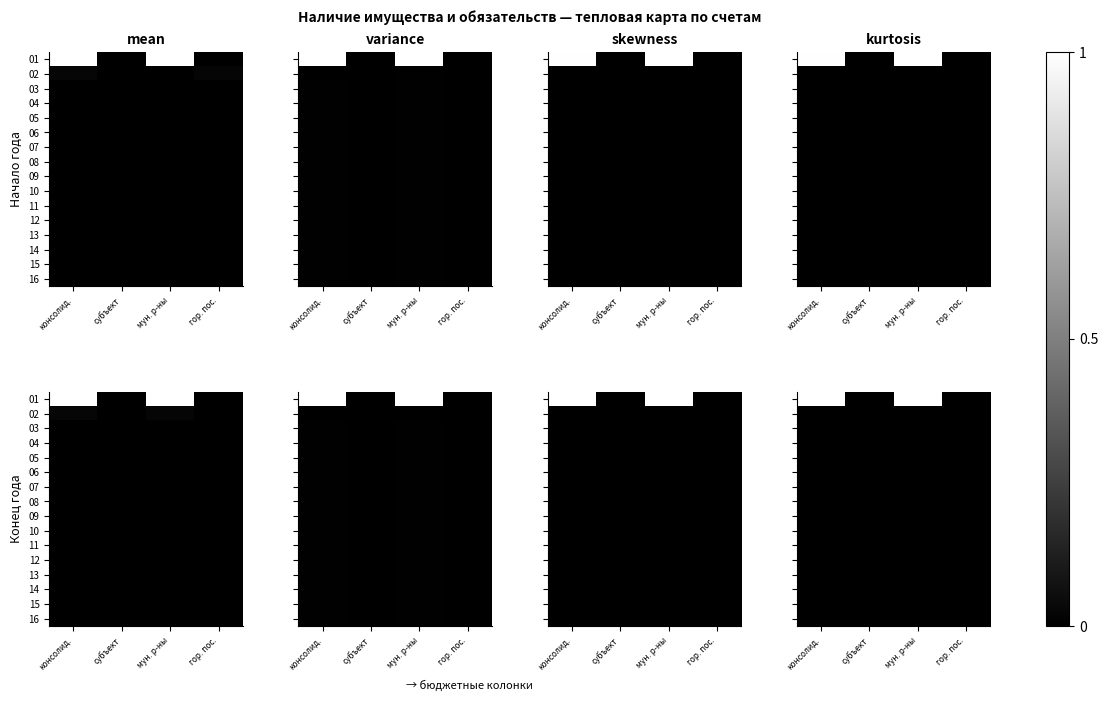

At how many categories does at least one series exceed 0?

3